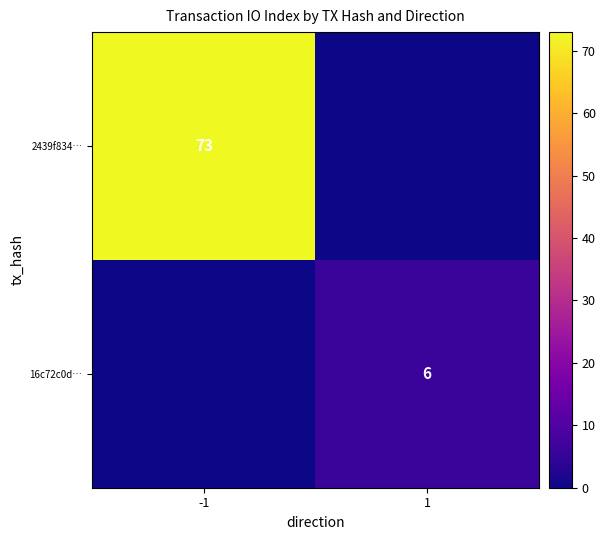

Is the value of 2439f834… at -1 greater than the value of 16c72c0d… at 1?

Yes